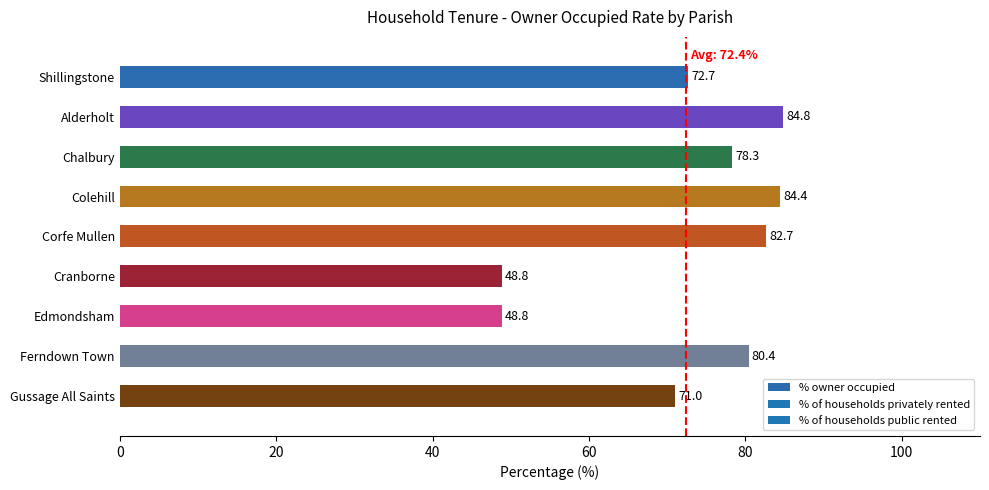

What is the average value?

72.4